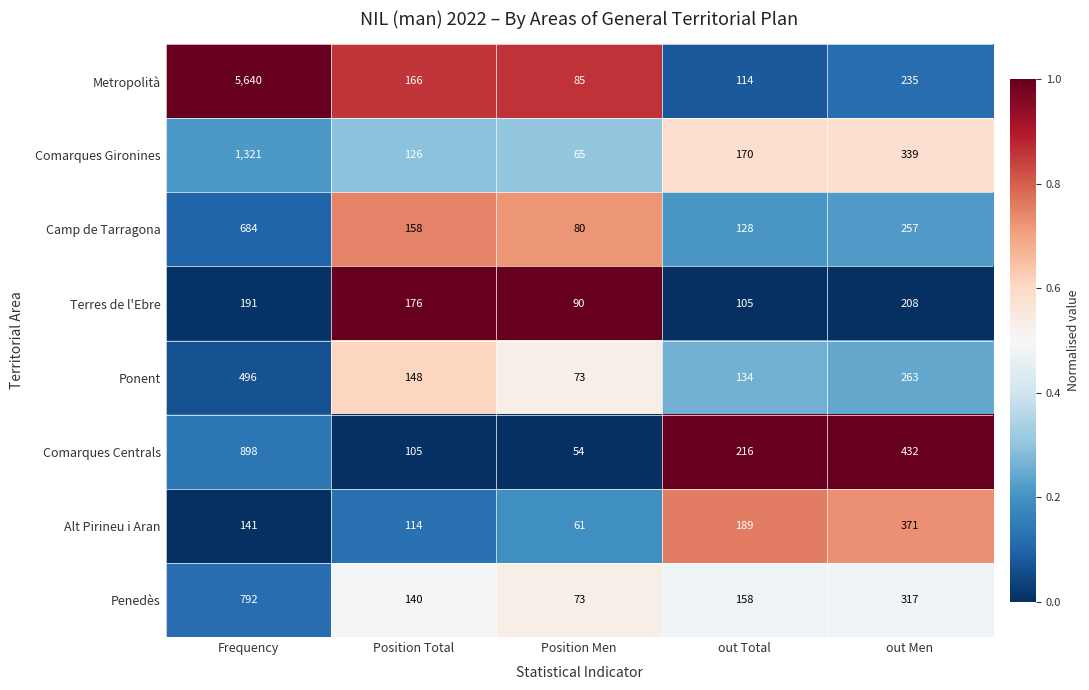

Which label corresponds to the largest value in the chart?

Frequency